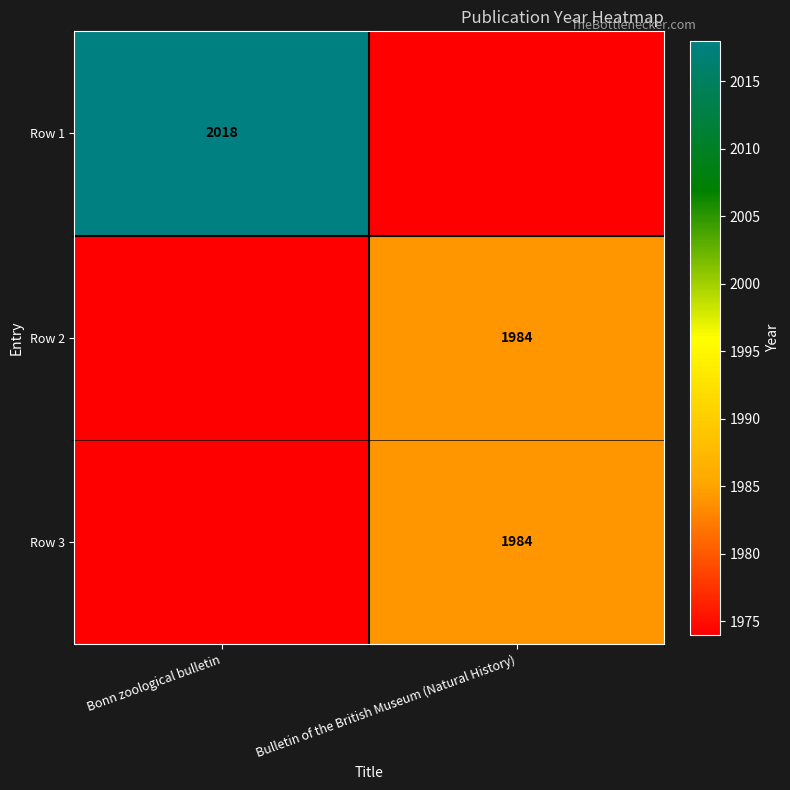

Between Bulletin of the British Museum (Natural History) and Bonn zoological bulletin, which is larger?

Bonn zoological bulletin